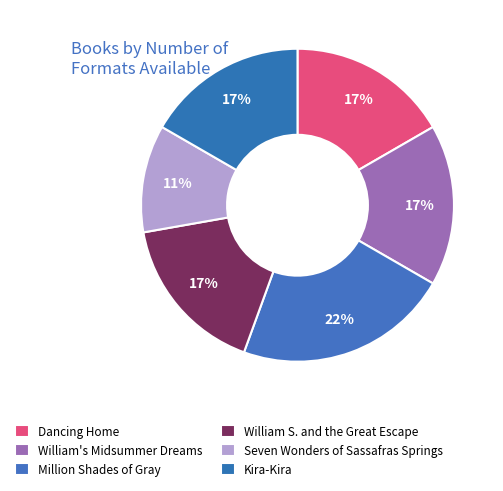

Is there a majority slice in this chart?

No